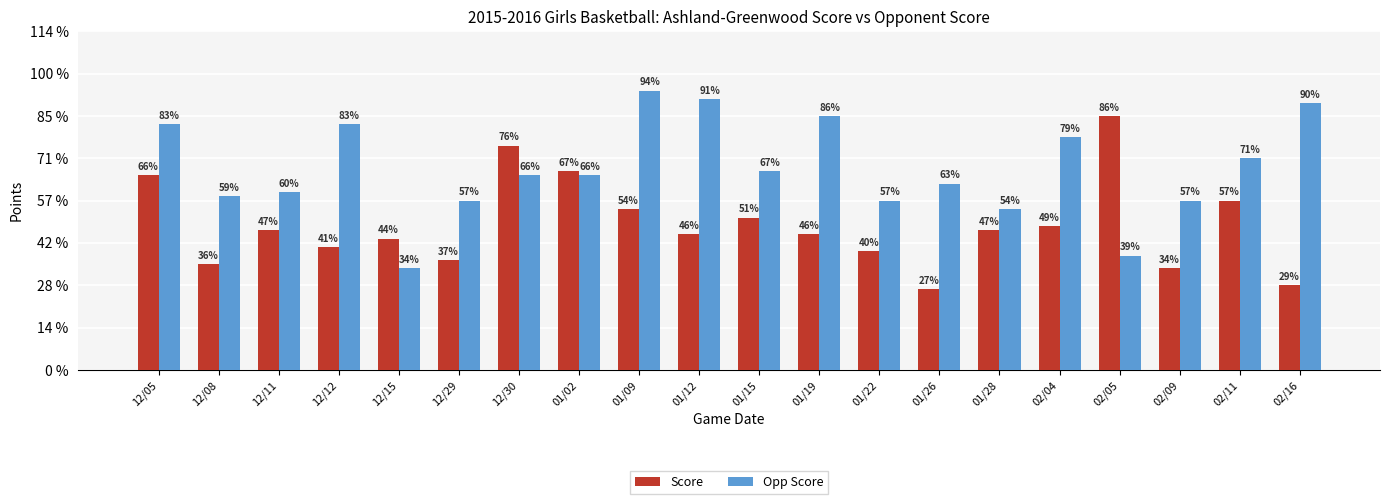

What is the label of the 3rd bar from the right?

02/09